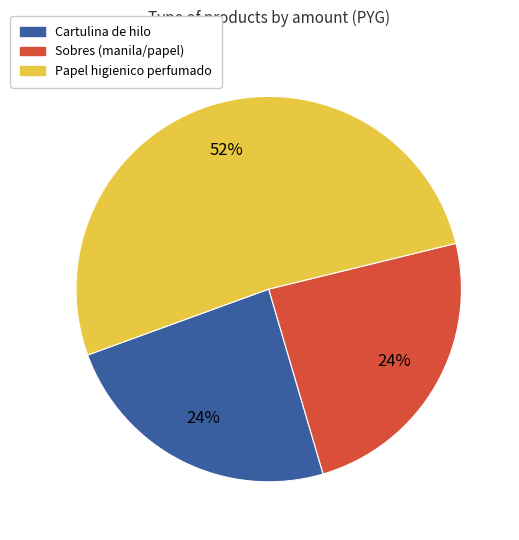

Count the number of slices in the pie.

3